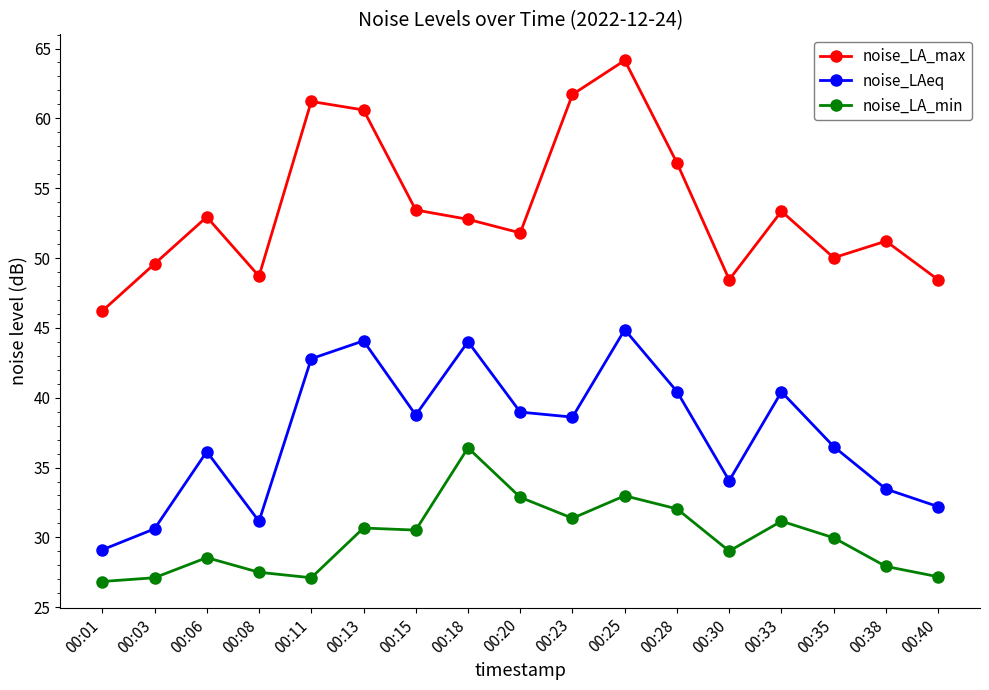

What is the value of the noise_LA_min point at the 10th from the left?

31.4